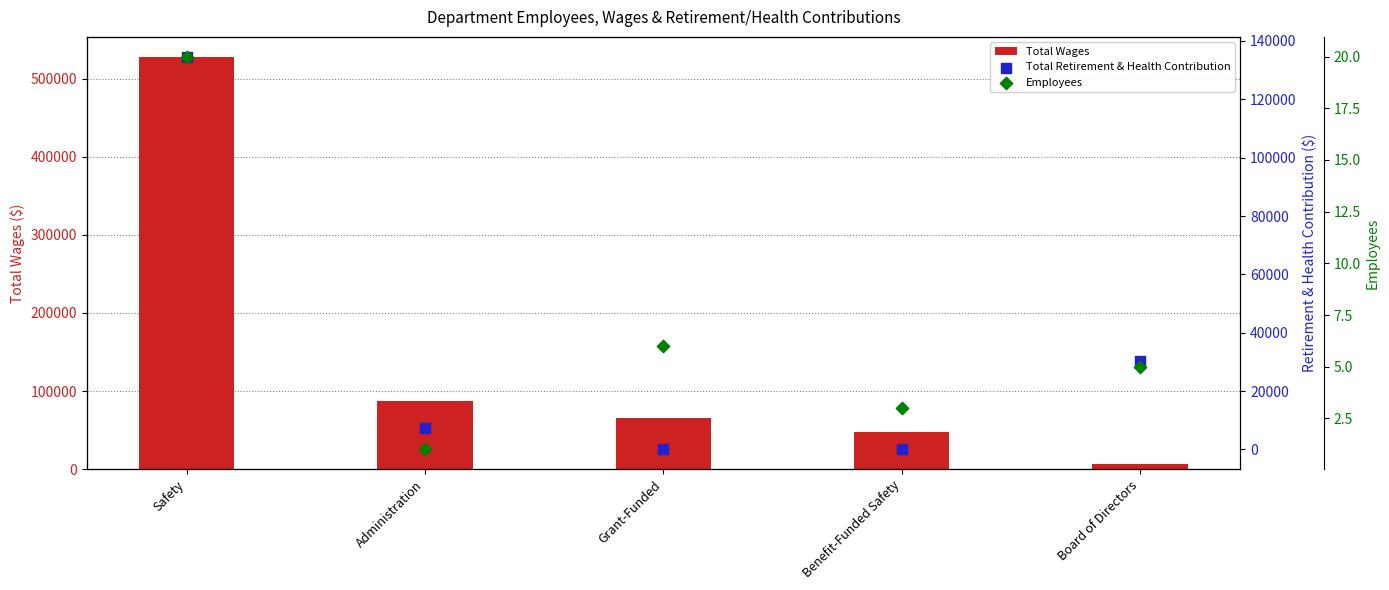

Which series contains the highest Y value?

Total Wages